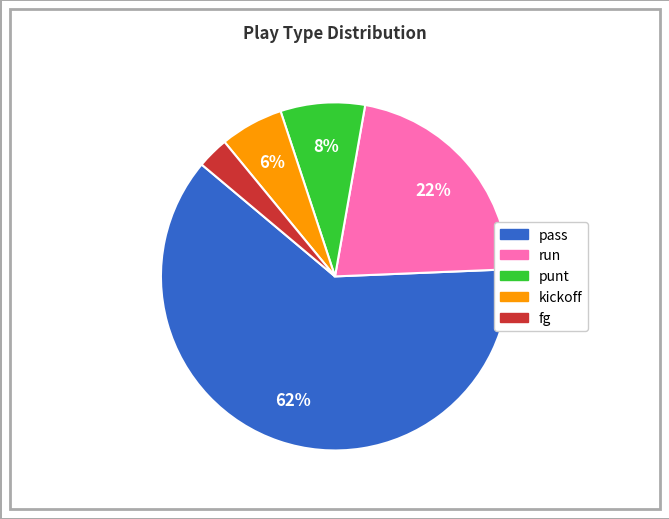

Combined, do fg and pass account for over 50%?

Yes